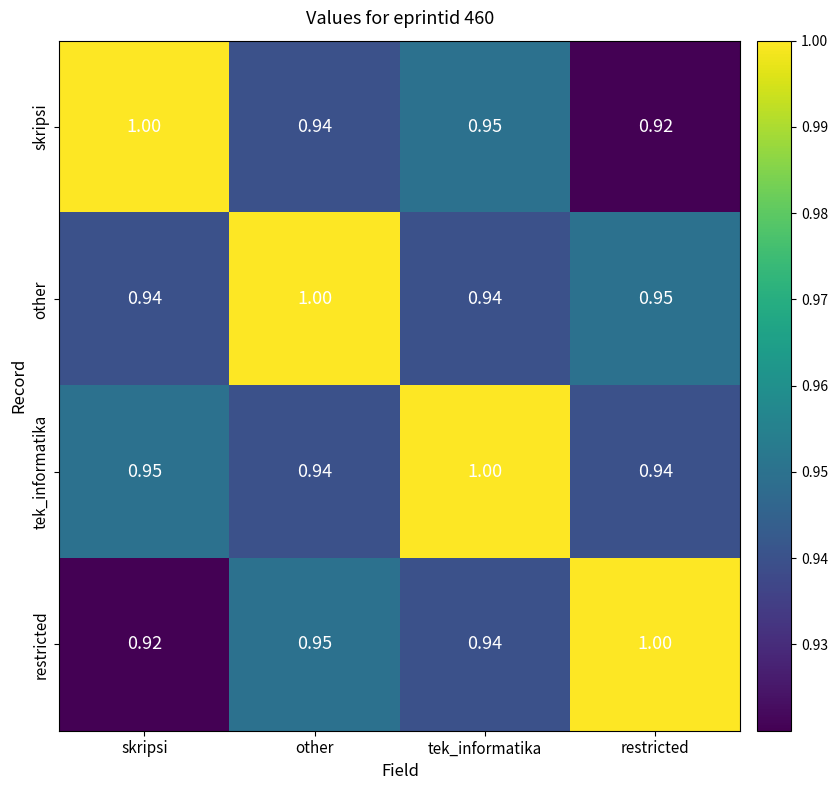

At which label does tek_informatika reach its peak?

tek_informatika